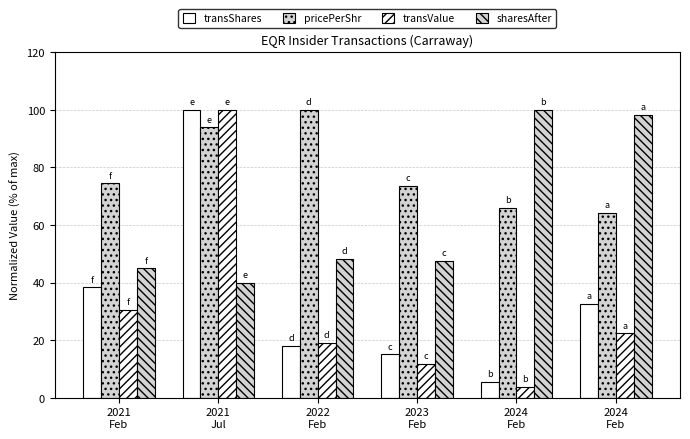

How many groups of bars are there?

6